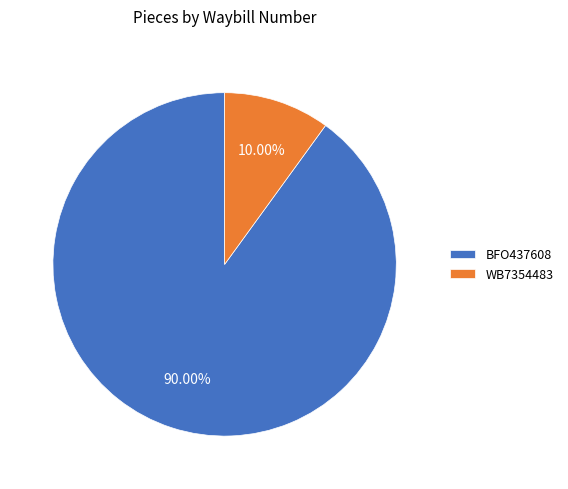

The BFO437608 slice represents 90% of the pie. True or false?

True